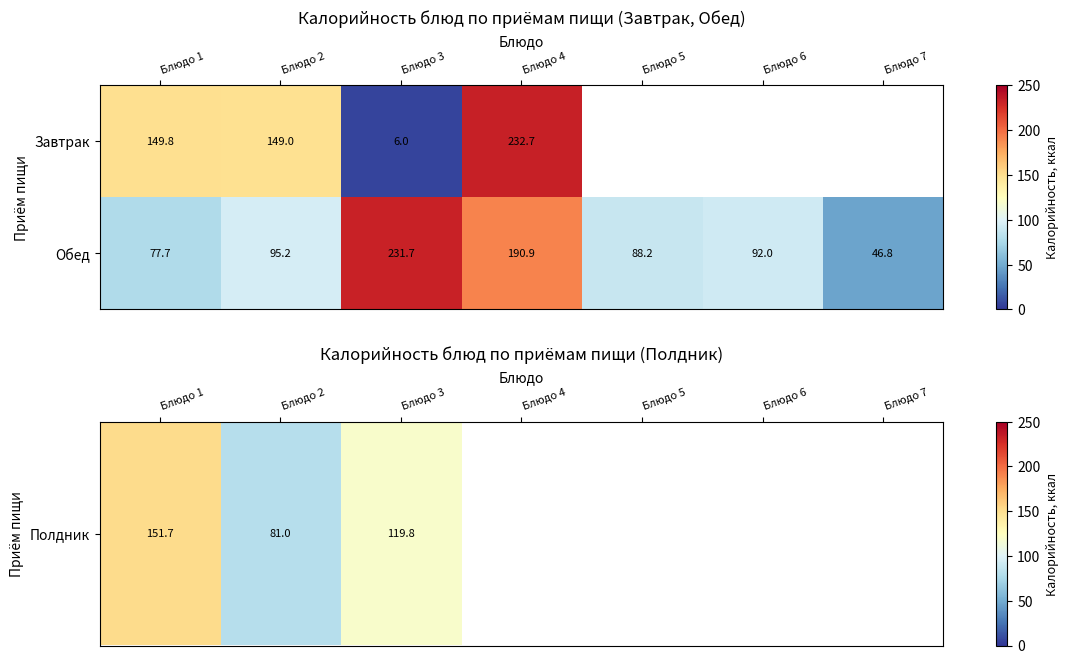

At which label does Обед reach its minimum?

Блюдо 7